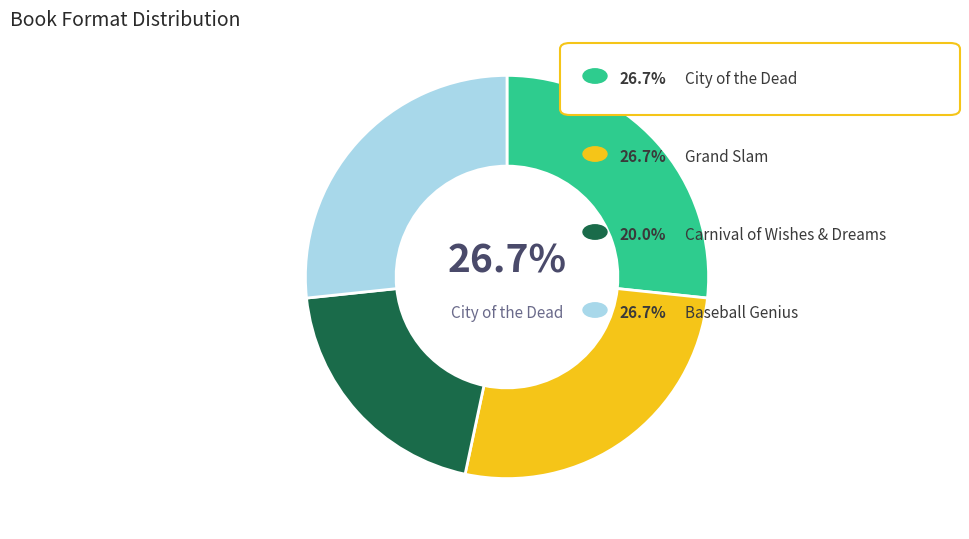

Is there any slice that represents more than half of the pie?

No